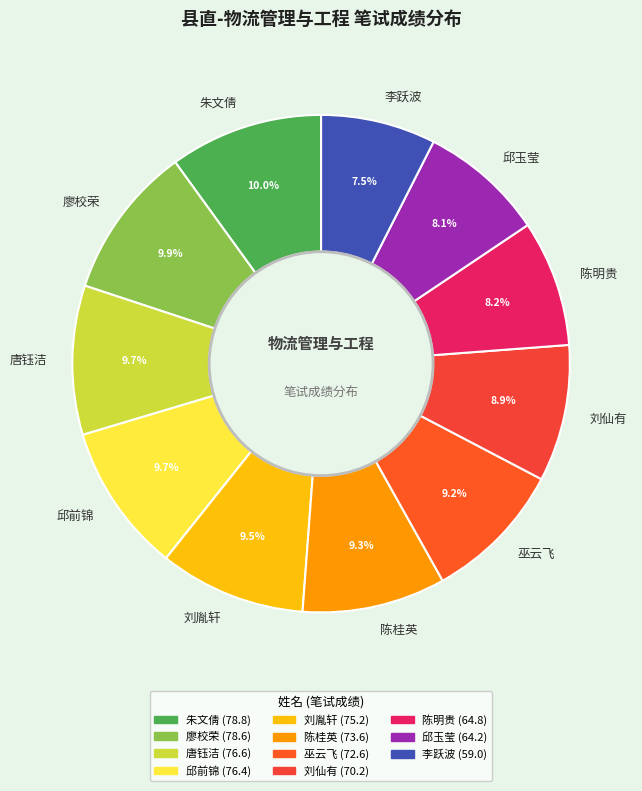

Which category has the smallest portion of the pie?

李跃波